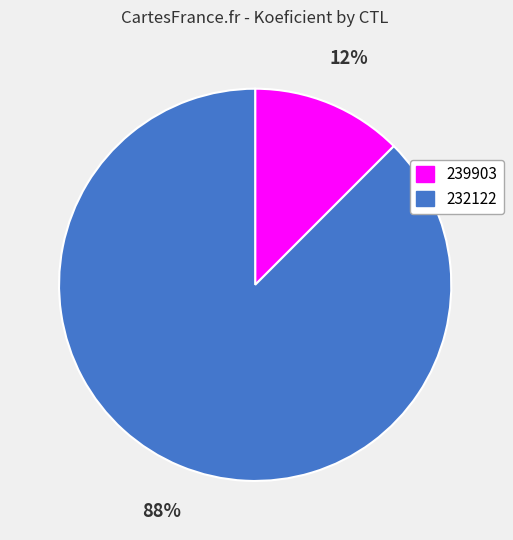

What is the ratio of the value at 239903 to the value at 232122?

0.1